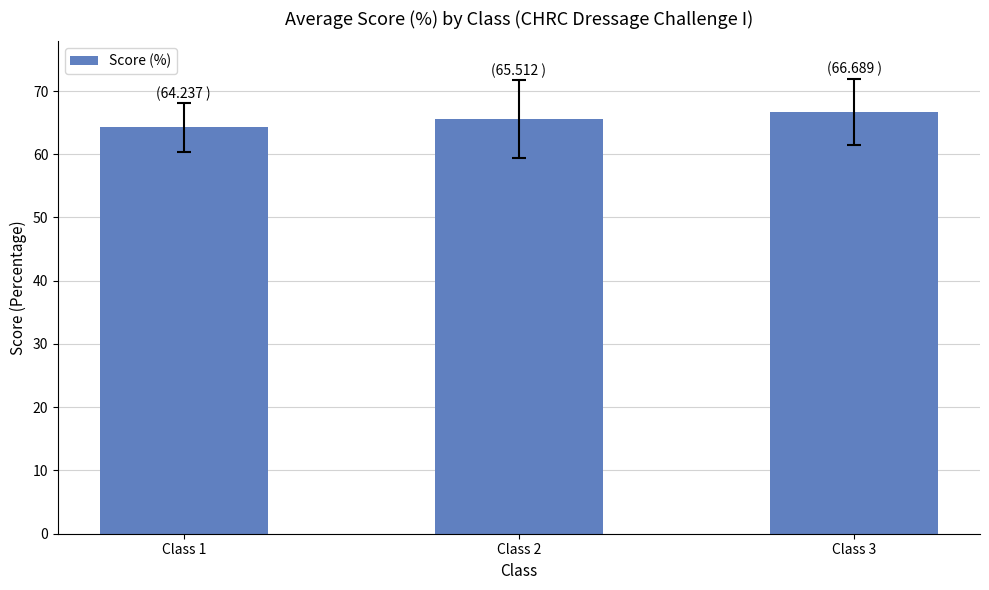

What is the average value?

65.5